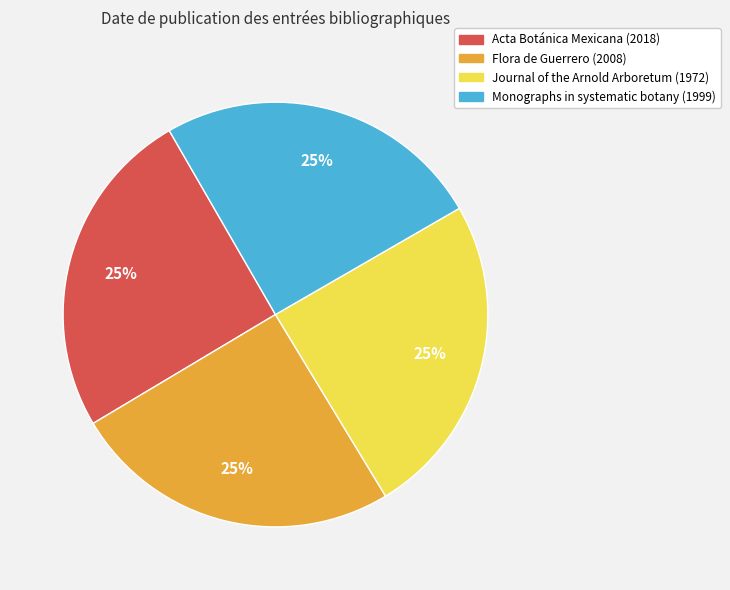

Is there any slice that represents more than half of the pie?

No